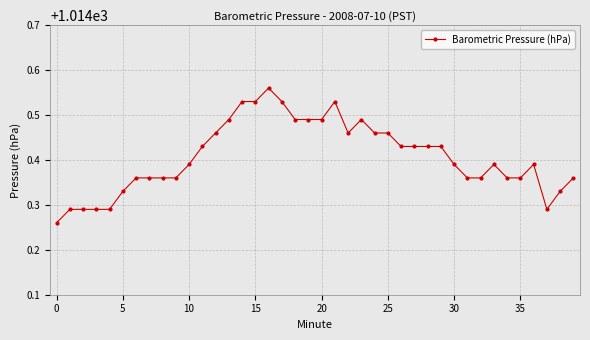

What is the sum of all values?

40576.3